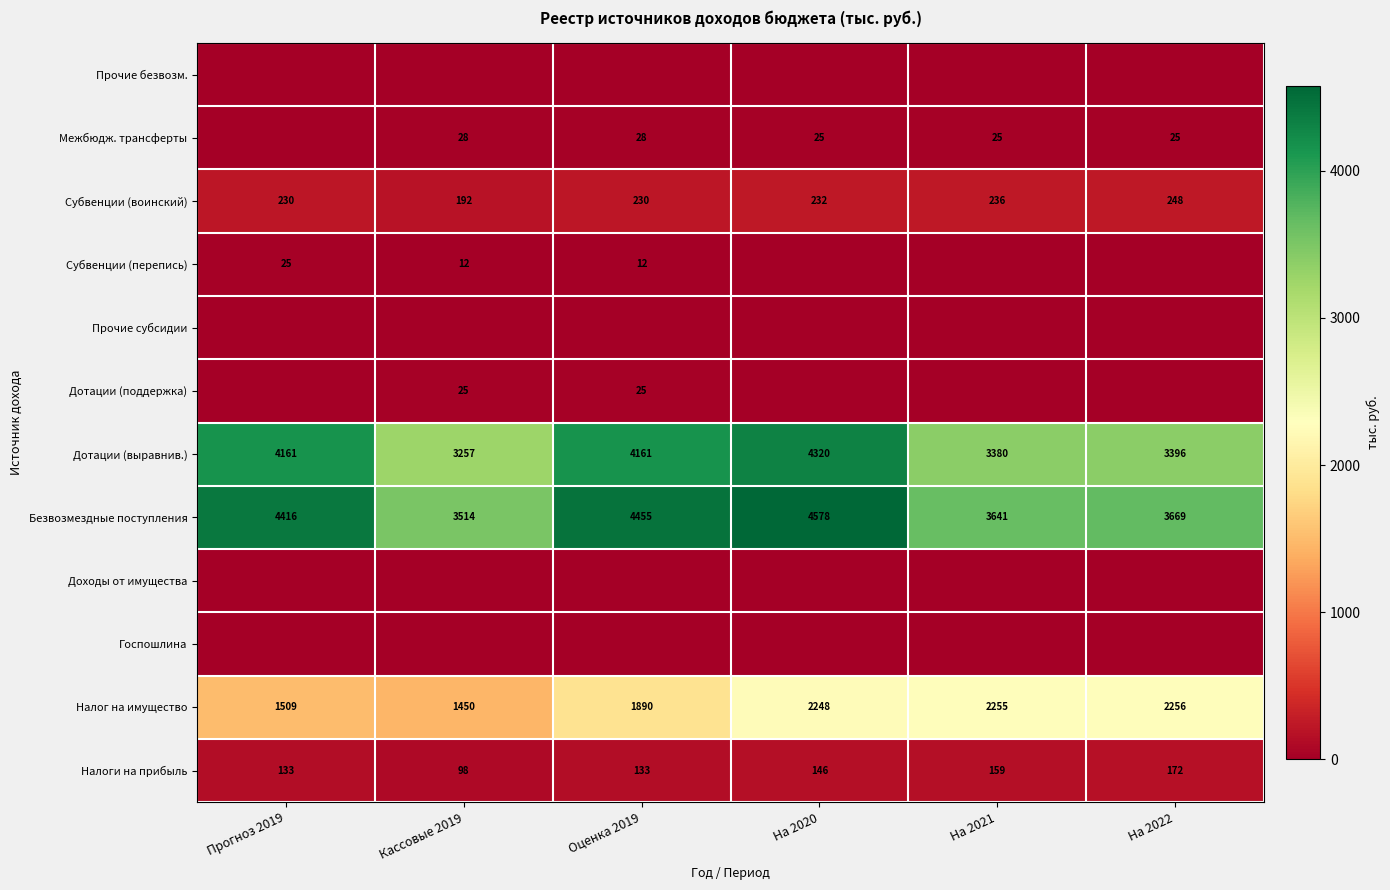

The value of Межбюдж. трансферты at На 2021 is 37. True or false?

False